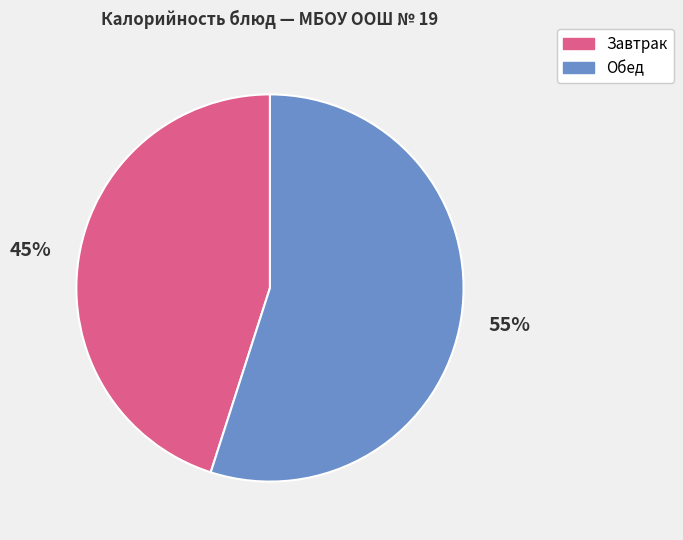

Does any single category account for the majority?

Yes